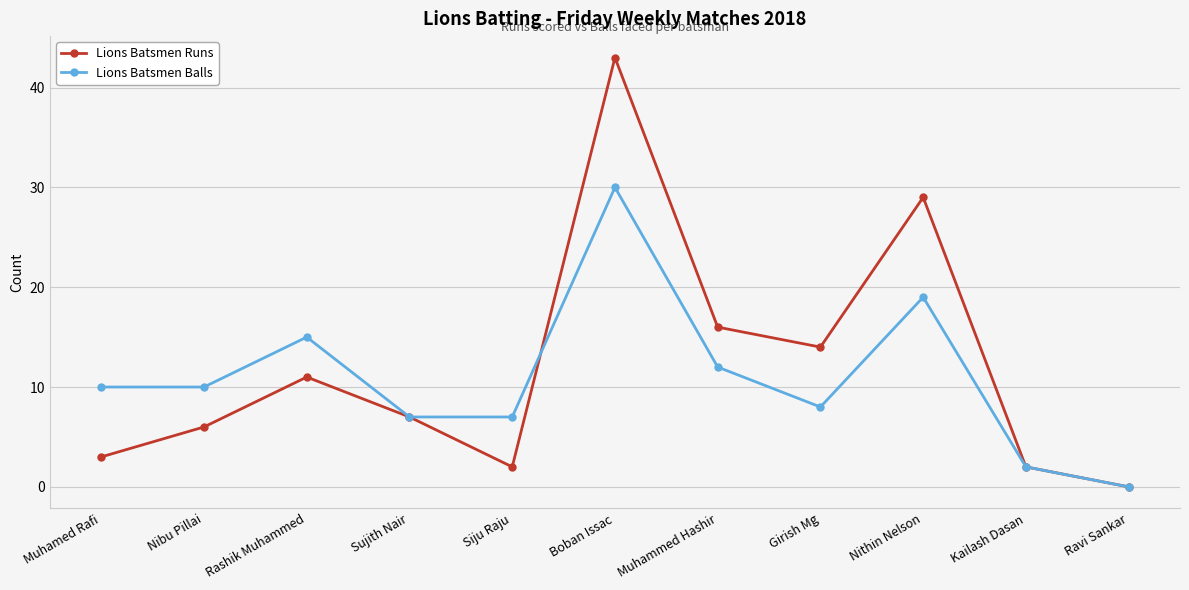

How many values in the Lions Batsmen Runs series are below 7?

5